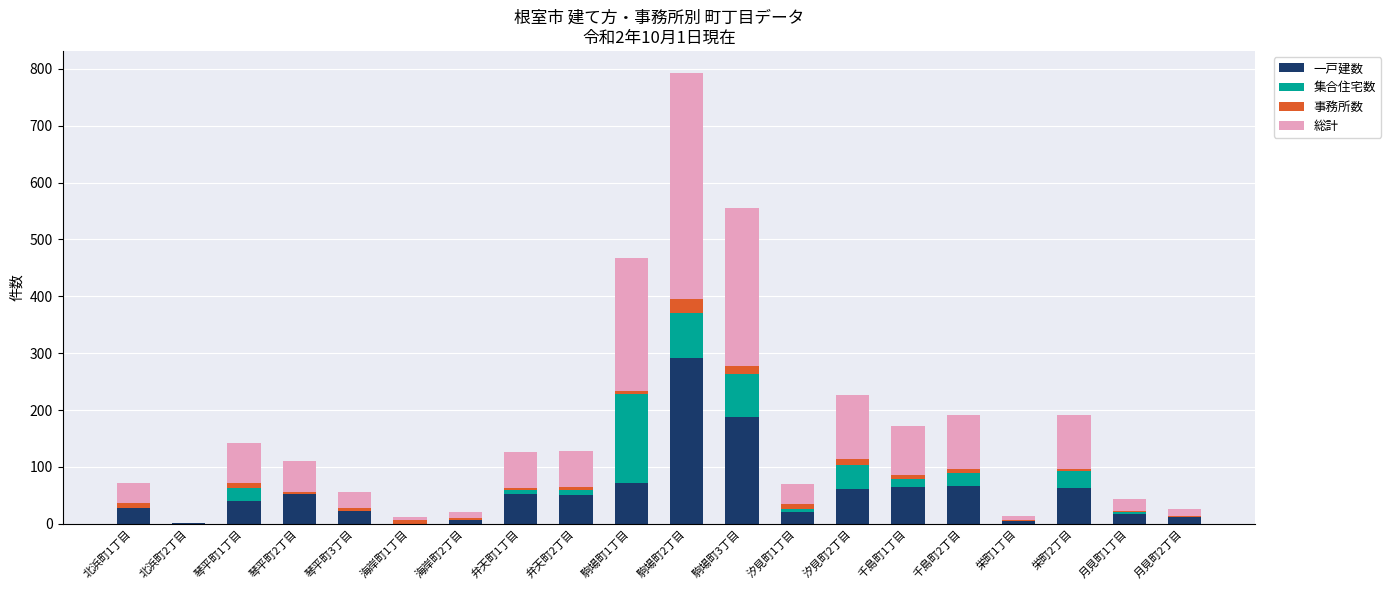

Which category has the highest value in the 一戸建数 series?

駒場町2丁目